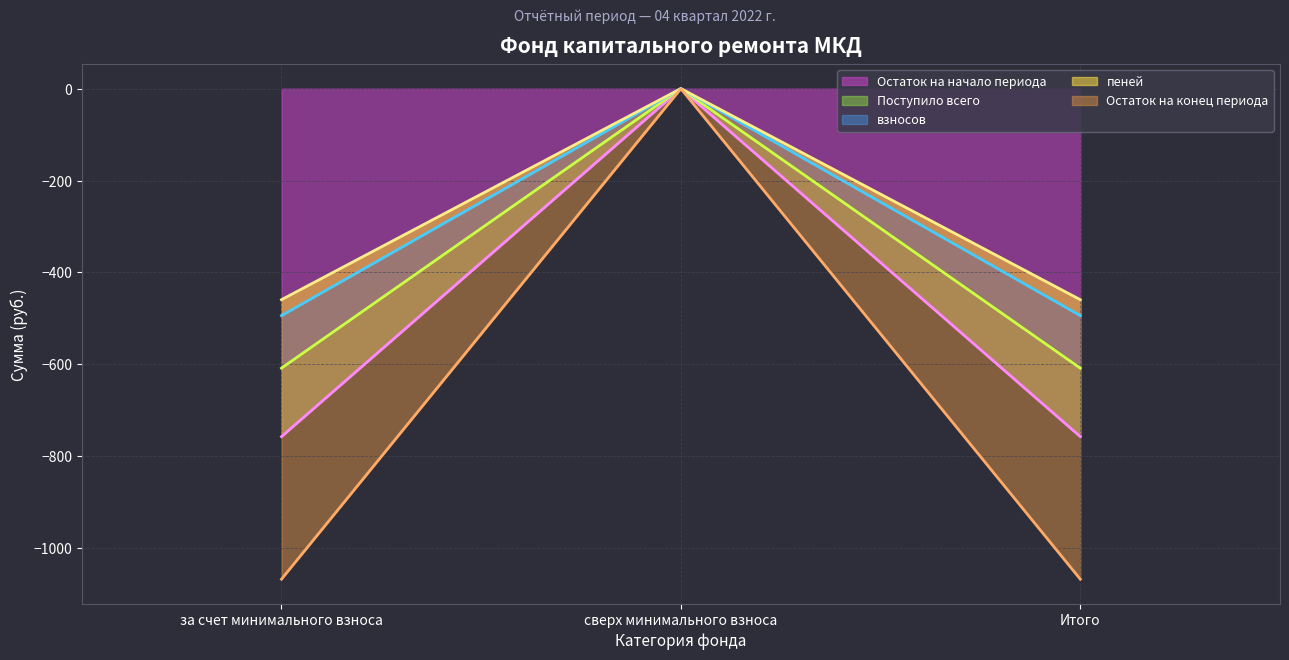

At which label does взносов reach its peak?

сверх минимального взноса